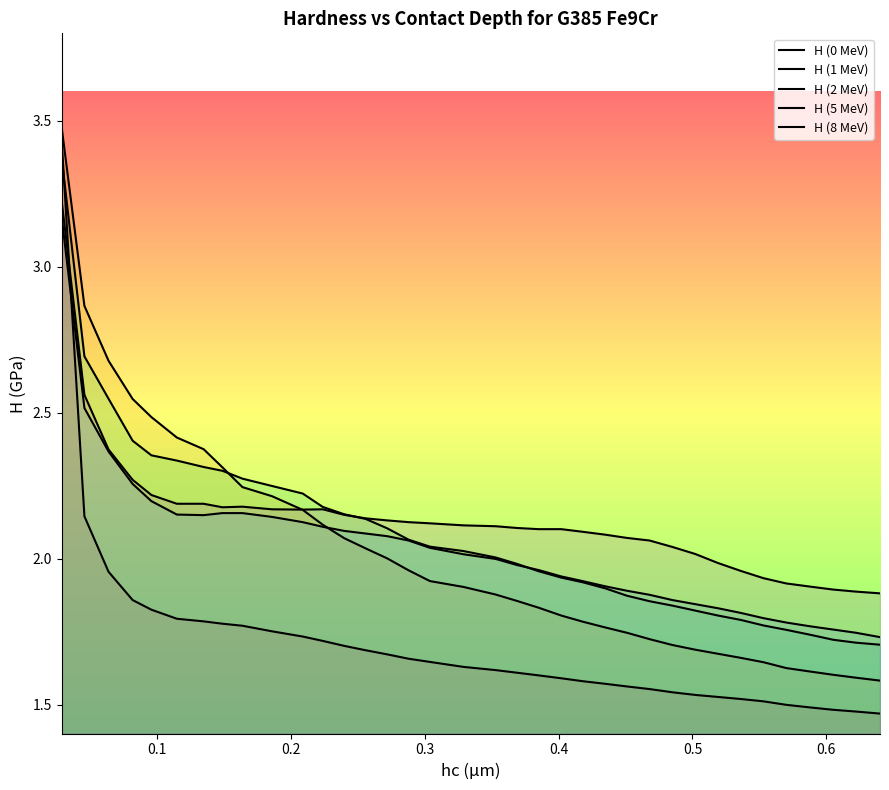

Which series has the largest total across all categories?

H (8 MeV)